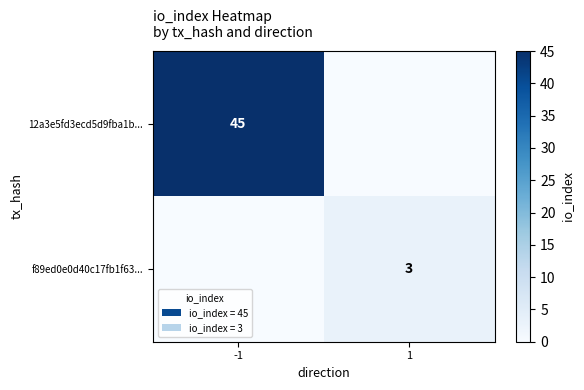

Is the value of 12a3e5fd3ecd5d9fba1b... at -1 greater than the value of f89ed0e0d40c17fb1f63... at 1?

Yes